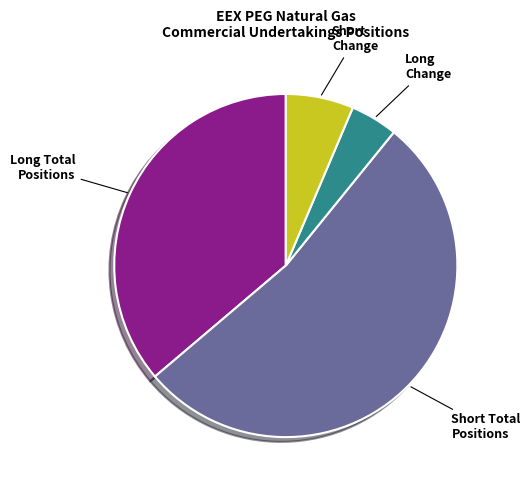

What is the smallest slice in the pie chart?

Long Change